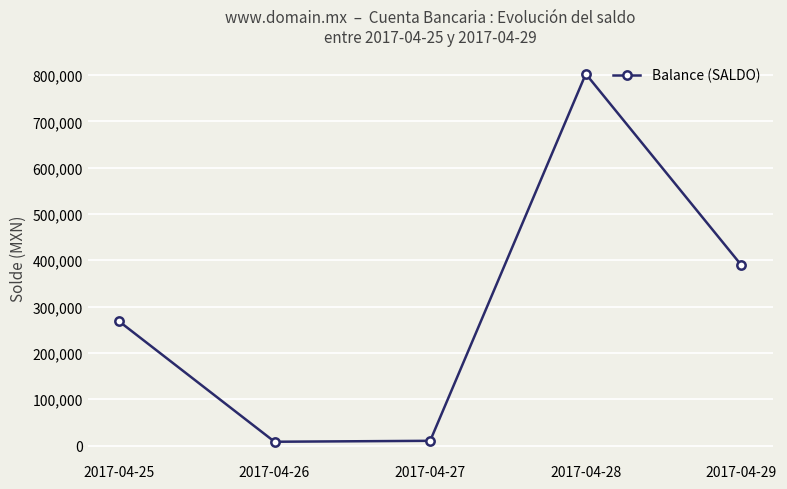

Which category has the highest value across all series?

2017-04-28